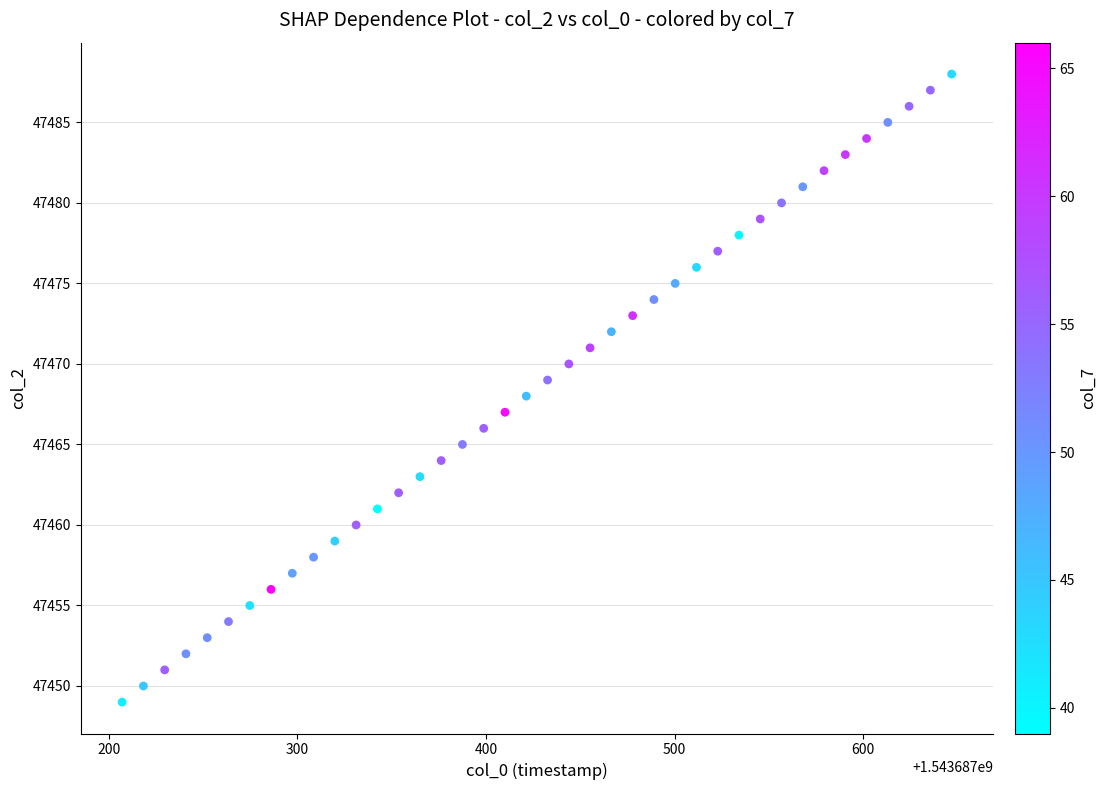

What is the range of Y values (max minus min)?

39